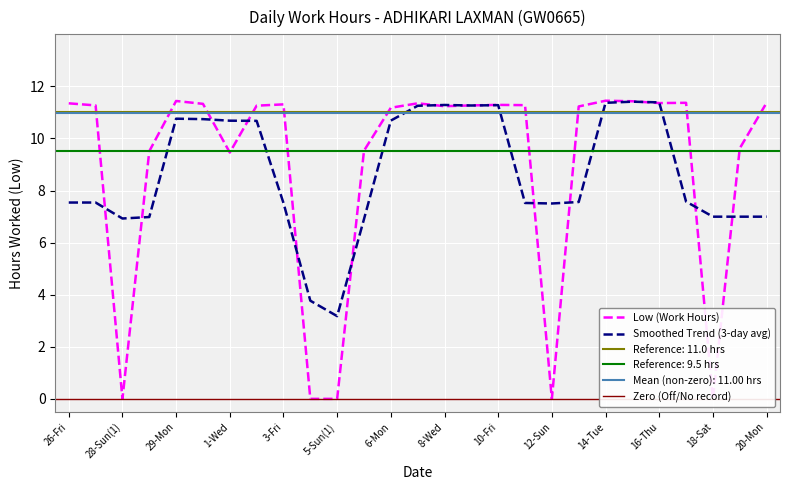

Reading left to right, extract all data points from this chart.

11.3	11.3	0.0	9.5	11.4	11.3	9.5	11.3	11.3	0.0	0.0	9.5	11.2	11.3	11.2	11.3	11.3	11.3	0.0	11.2	11.4	11.4	11.4	11.4	0.0	9.6	11.4